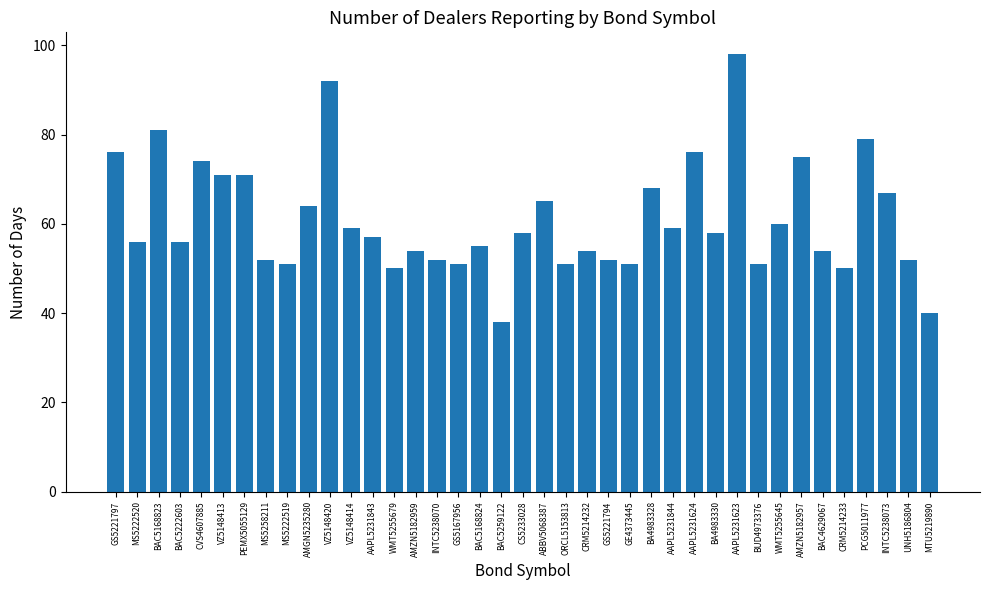

What position from the right is AAPL5231624?

12